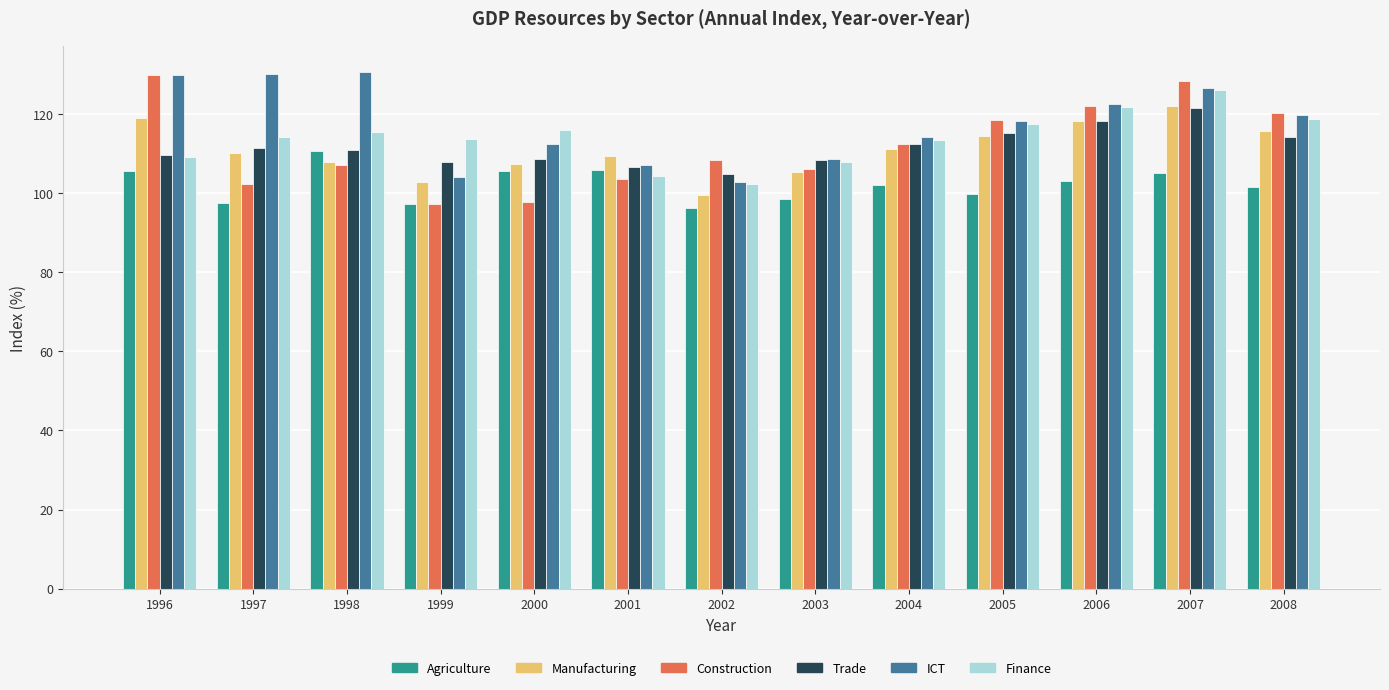

What is the difference between the highest and lowest values at 2007?

23.2